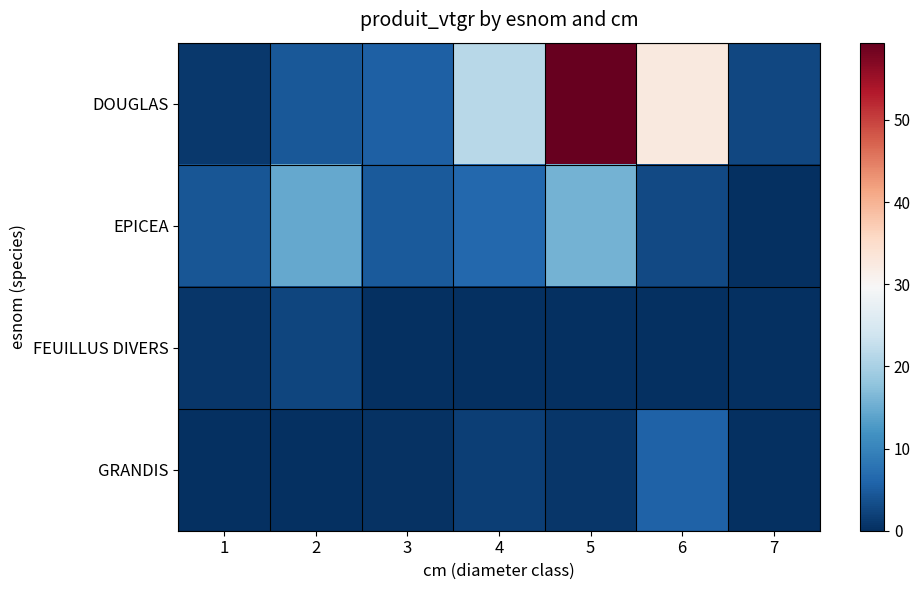

Reading left to right, extract all data points from this chart.

DOUGLAS: 1=1.1	2=4.4	3=5.4	4=21.6	5=59.4	6=32.5	7=2.7
EPICEA: 1=4.2	2=14.6	3=4.8	4=6.4	5=15.6	6=2.9	7=0.0
FEUILLUS DIVERS: 1=0.8	2=2.4	3=0.0	4=0.0	5=0.0	6=0.0	7=0.0
GRANDIS: 1=0.0	2=0.0	3=0.3	4=1.7	5=0.8	6=5.8	7=0.0